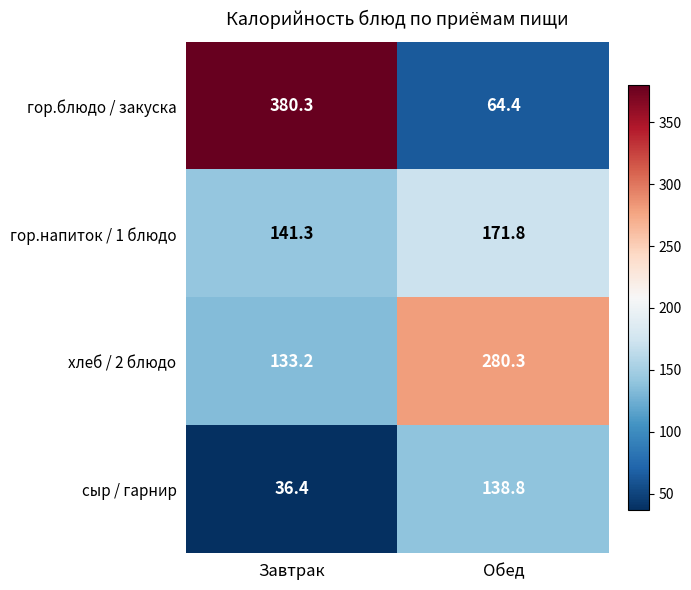

Is it true that хлеб / 2 блюдо equals 280.3 at Обед?

True